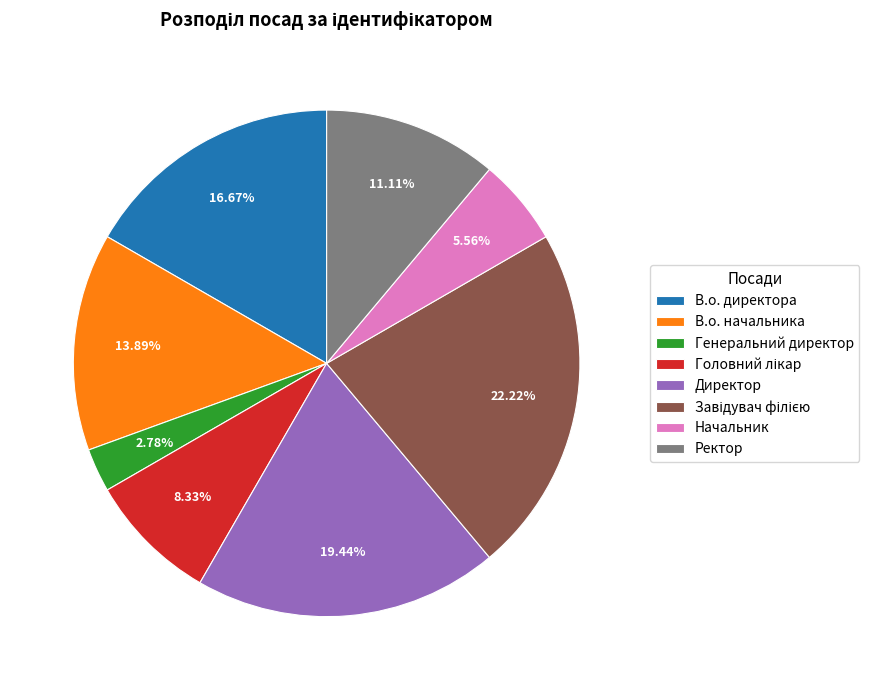

What is the ratio of the value at В.о. начальника to the value at В.о. директора?

0.8